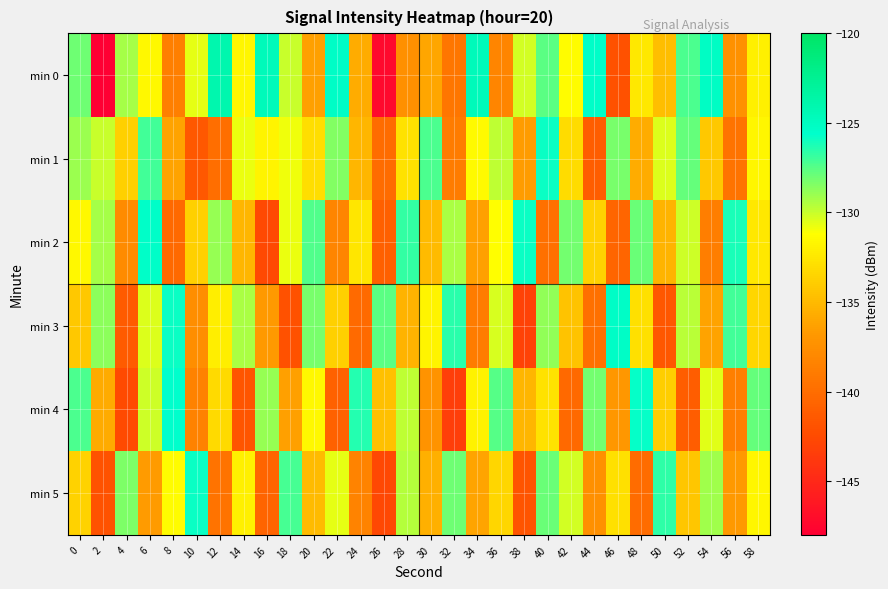

Reading left to right, list all the values displayed in this chart.

min 0: 0=-128.0	2=-148.5	4=-129.3	6=-131.6	8=-138.7	10=-130.7	12=-124.0	14=-131.6	16=-124.6	18=-130.0	20=-136.3	22=-125.3	24=-135.7	26=-147.3	28=-137.4	30=-136.0	32=-139.3	34=-124.7	36=-138.2	38=-130.2	40=-127.6	42=-131.3	44=-125.5	46=-142.0	48=-132.4	50=-134.7	52=-127.2	54=-125.2	56=-137.3	58=-132.0
min 1: 0=-129.0	2=-130.0	4=-133.8	6=-127.0	8=-136.2	10=-141.5	12=-139.8	14=-130.7	16=-131.7	18=-130.8	20=-133.0	22=-128.5	24=-135.2	26=-140.1	28=-132.7	30=-127.3	32=-138.9	34=-131.4	36=-129.8	38=-136.6	40=-125.9	42=-133.1	44=-141.2	46=-128.3	48=-135.7	50=-130.4	52=-127.8	54=-134.2	56=-139.5	58=-131.6
min 2: 0=-131.5	2=-129.2	4=-137.8	6=-125.4	8=-140.3	10=-133.7	12=-128.9	14=-135.1	16=-142.6	18=-130.8	20=-127.4	22=-138.2	24=-132.5	26=-141.0	28=-126.7	30=-134.9	32=-129.3	34=-136.4	36=-131.2	38=-125.8	40=-139.7	42=-128.1	44=-133.6	46=-140.5	48=-127.9	50=-135.3	52=-130.1	54=-138.8	56=-126.2	58=-132.4
min 3: 0=-134.2	2=-128.7	4=-141.3	6=-130.5	8=-125.9	10=-137.6	12=-132.1	14=-129.4	16=-136.8	18=-142.0	20=-128.3	22=-133.7	24=-140.2	26=-127.6	28=-135.4	30=-131.8	32=-126.5	34=-138.9	36=-130.3	38=-143.1	40=-128.8	42=-134.5	44=-139.7	46=-125.3	48=-132.9	50=-141.6	52=-129.7	54=-136.2	56=-127.1	58=-133.4
min 4: 0=-127.3	2=-135.8	4=-142.5	6=-130.1	8=-125.6	10=-138.4	12=-133.2	14=-141.7	16=-128.9	18=-136.3	20=-131.5	22=-140.8	24=-126.4	26=-134.6	28=-129.8	30=-137.2	32=-143.4	34=-131.9	36=-127.5	38=-135.1	40=-132.7	42=-140.3	44=-128.2	46=-136.9	48=-125.7	50=-133.8	52=-141.2	54=-130.6	56=-138.7	58=-127.8
min 5: 0=-133.6	2=-141.9	4=-128.4	6=-136.7	8=-131.3	10=-125.8	12=-139.5	14=-132.0	16=-140.6	18=-127.2	20=-134.9	22=-130.7	24=-138.3	26=-142.7	28=-129.6	30=-135.5	32=-128.0	34=-136.1	36=-133.4	38=-141.8	40=-127.9	42=-130.2	44=-137.5	46=-132.8	48=-140.1	50=-126.6	52=-134.3	54=-129.1	56=-136.8	58=-131.7